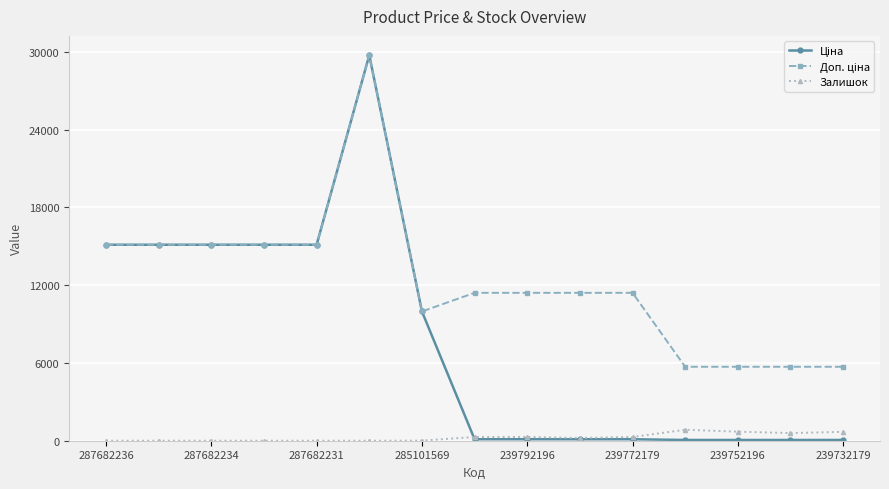

True or false: Залишок has more than 0 points higher than both neighbors.

True